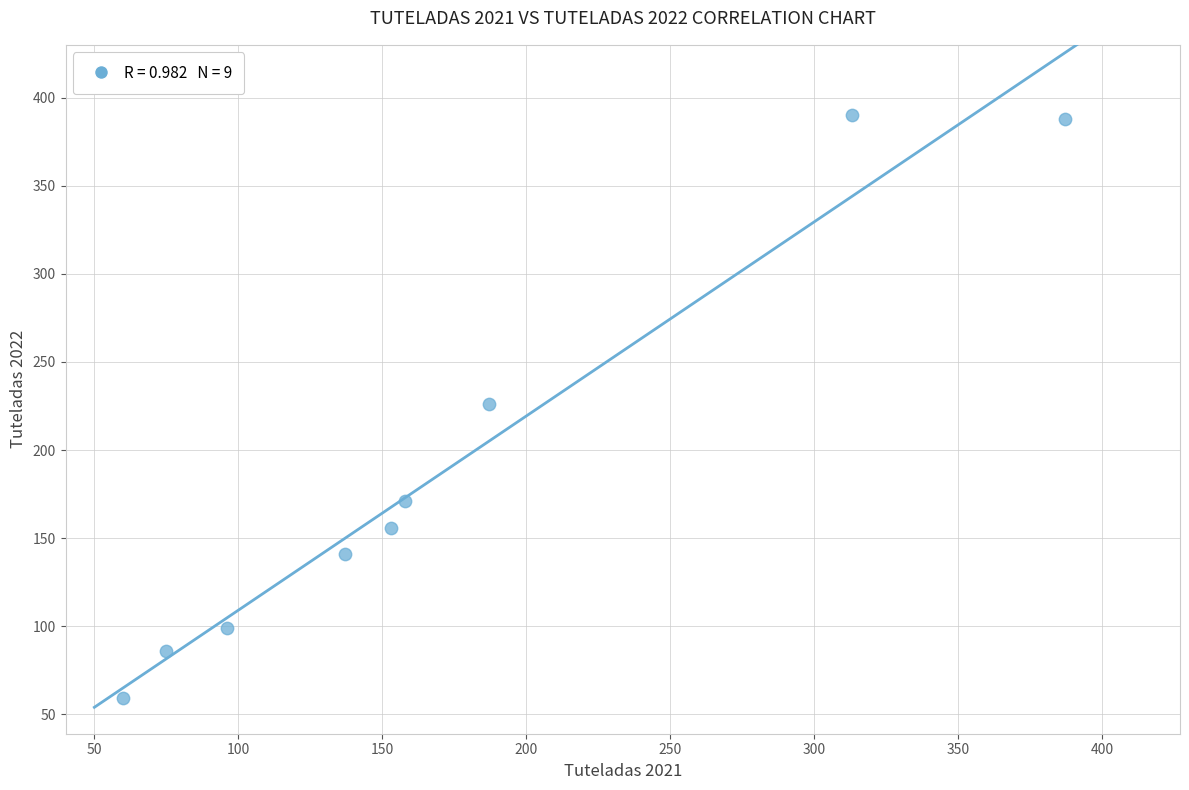

What is the average X value?

174